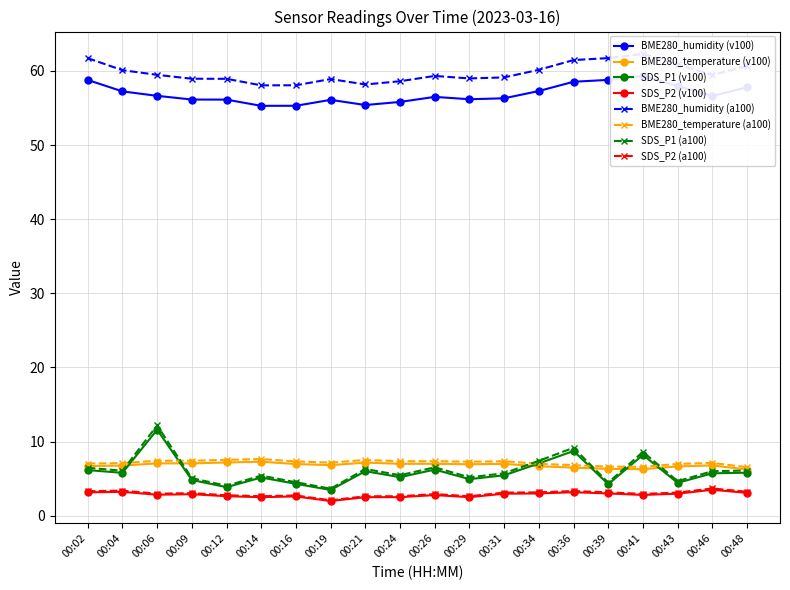

What is the value of the BME280_temperature (v100) point at the 2nd from the left?

6.8